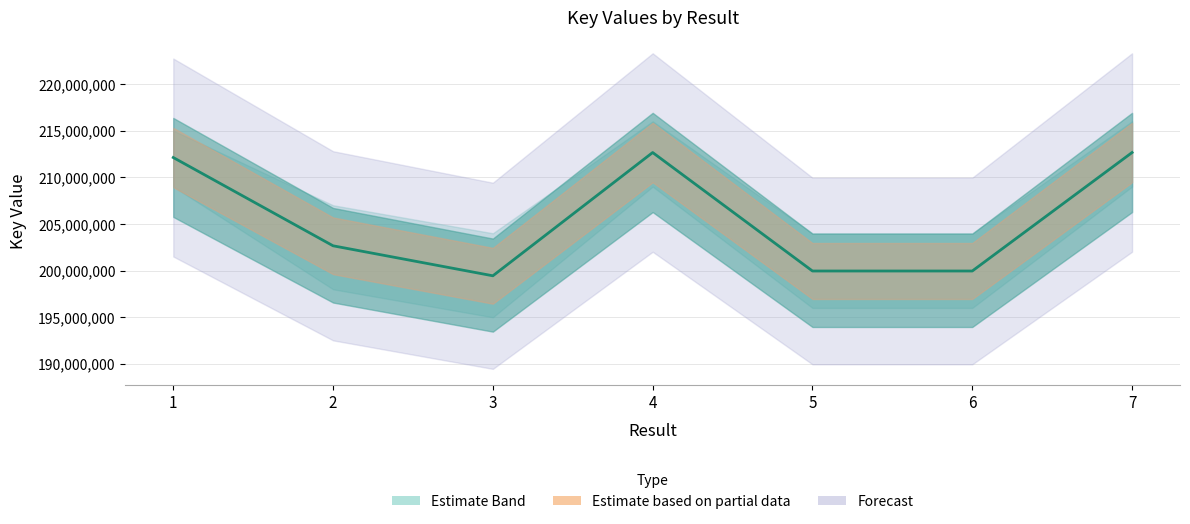

How many interior local valleys (lower than both neighbors) does the data have?

2